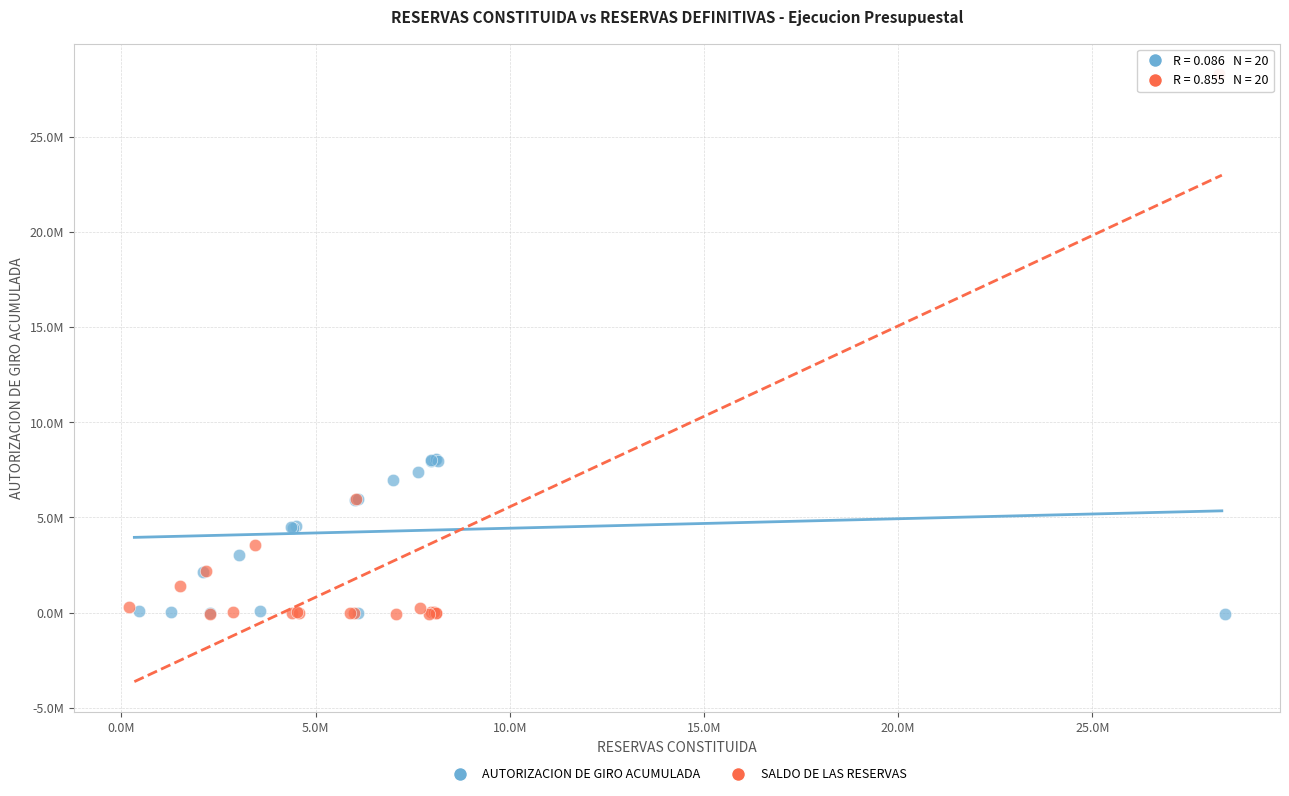

Which series has the largest Y range (max minus min)?

SALDO DE LAS RESERVAS